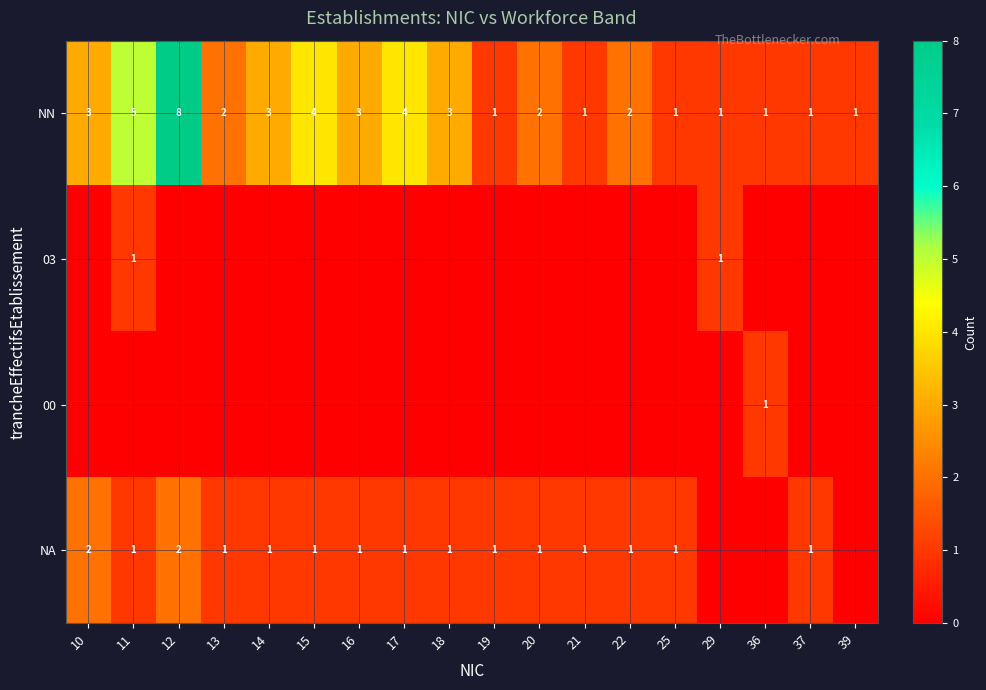

How many data points does each series have?

18